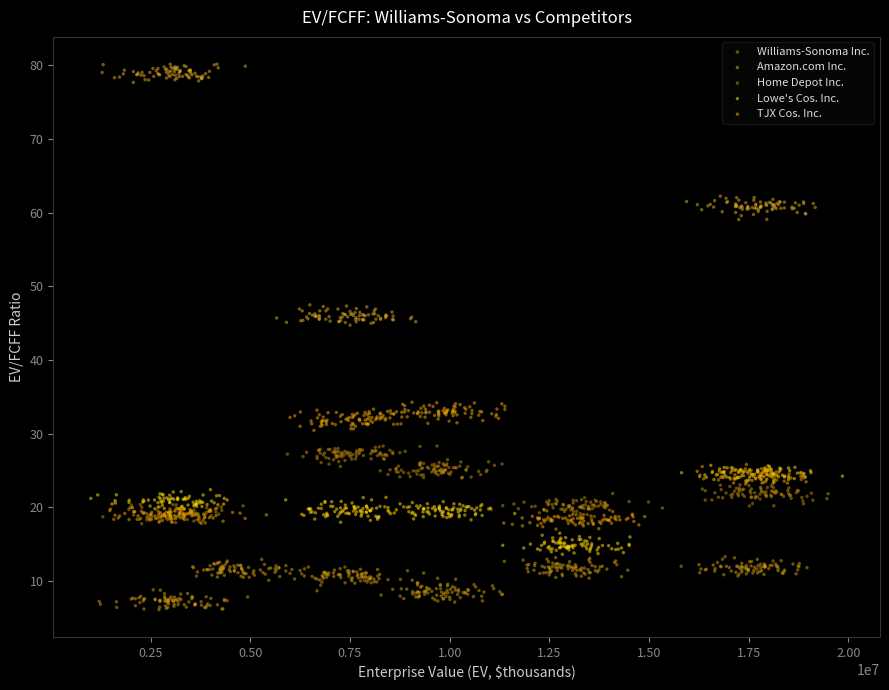

Which series has the largest Y range (max minus min)?

Amazon.com Inc.